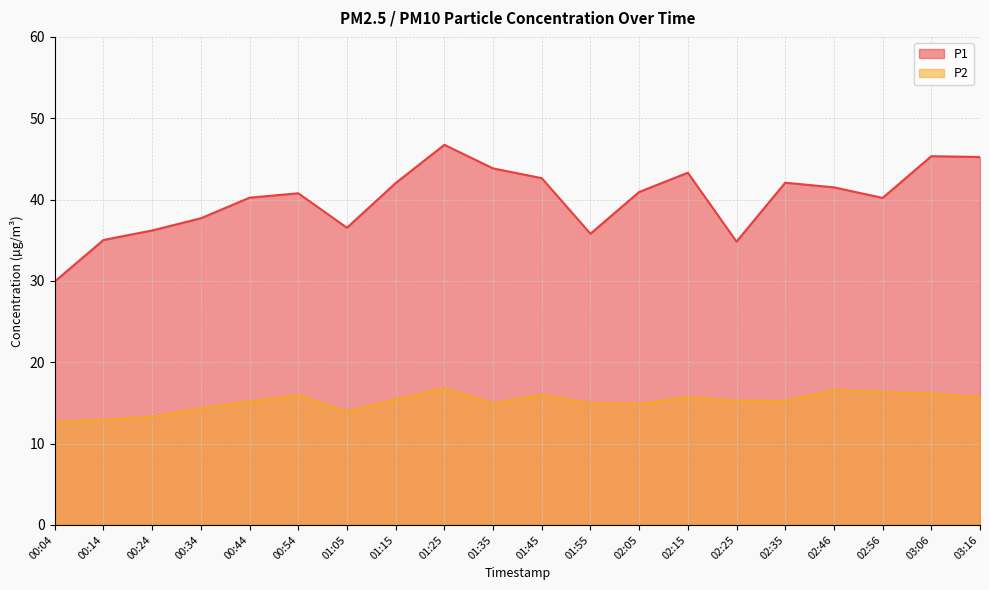

The P2 series shows 29.7 at 01:25. True or false?

False